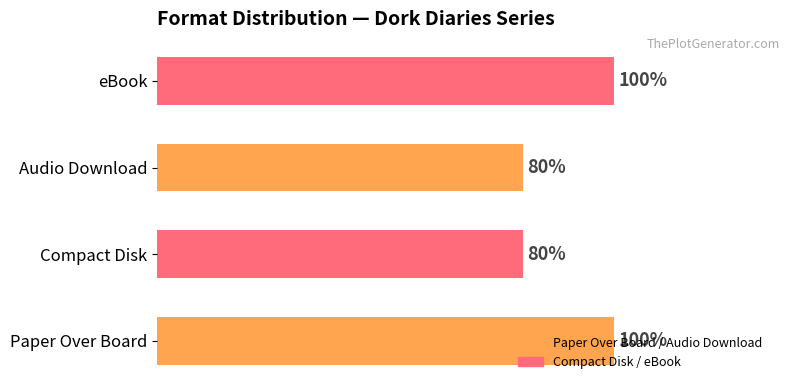

Where is the data nearest to the value 4?

Compact Disk